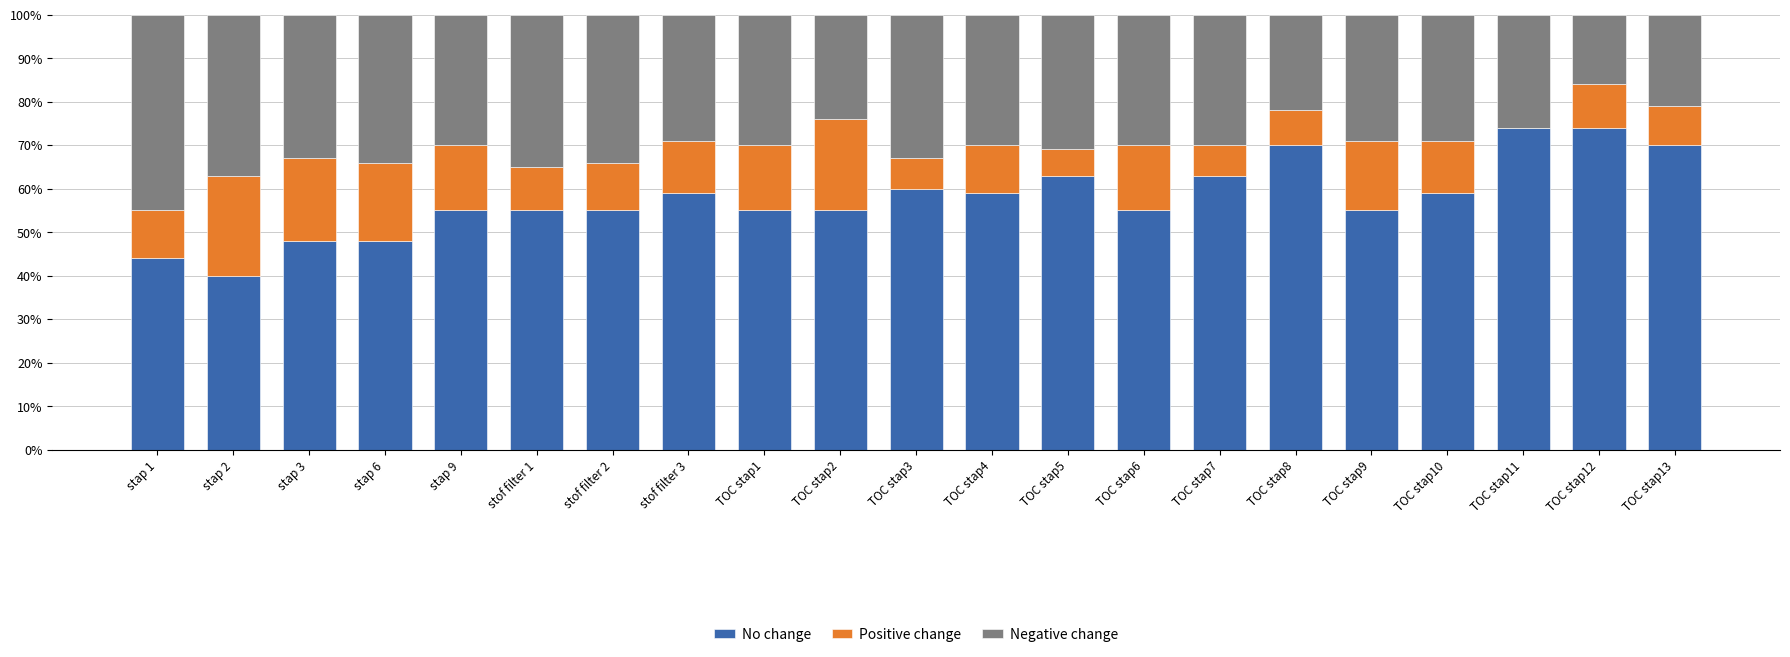

True or false: No change has a value of 85.5 at stap 3.

False